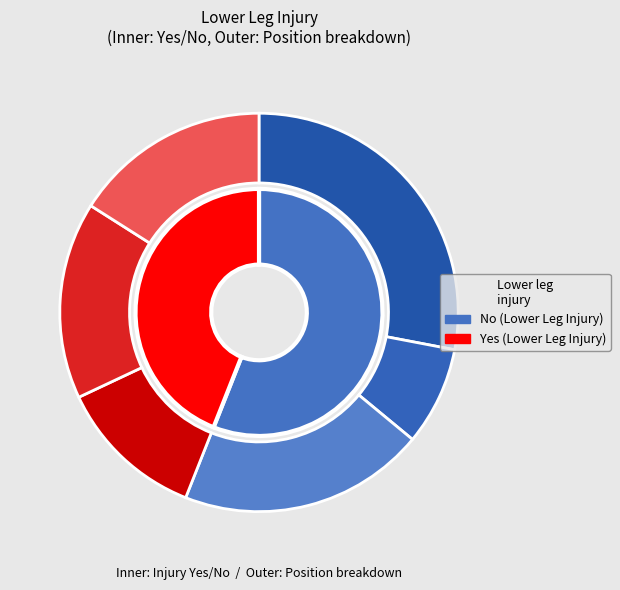

Is No the majority of the pie?

Yes